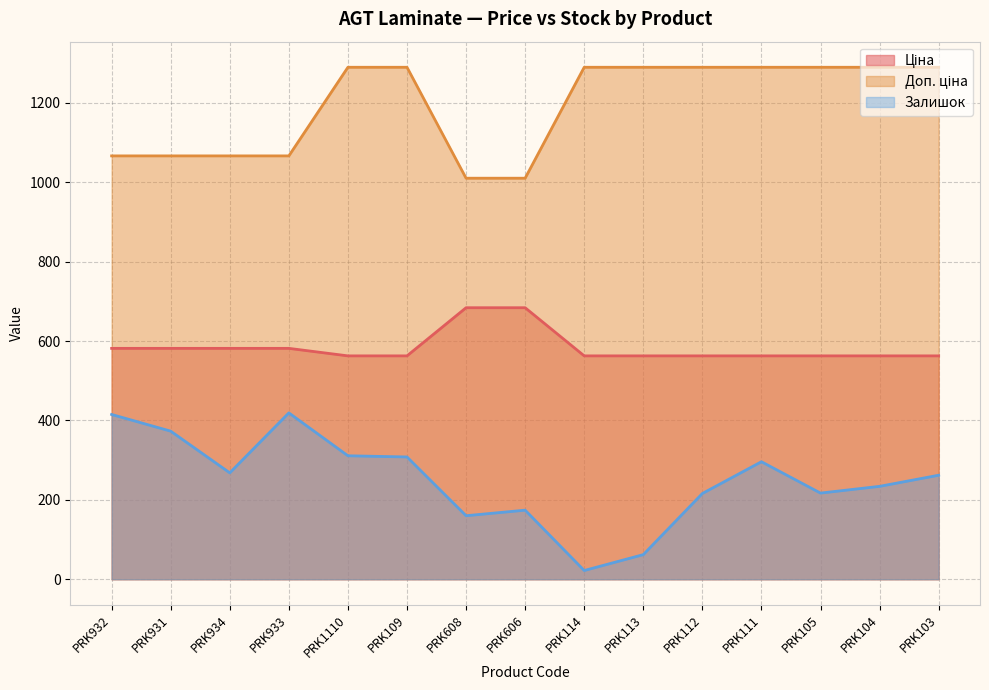

Between PRK113 and PRK111, which is larger?

PRK113